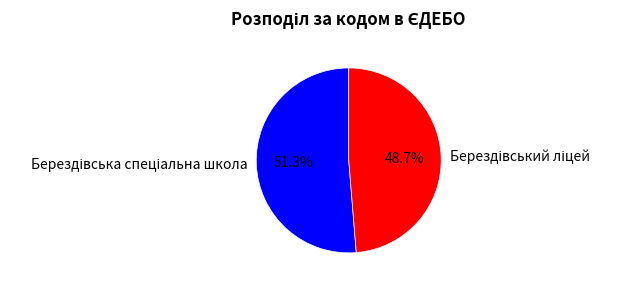

Does any single category account for the majority?

Yes